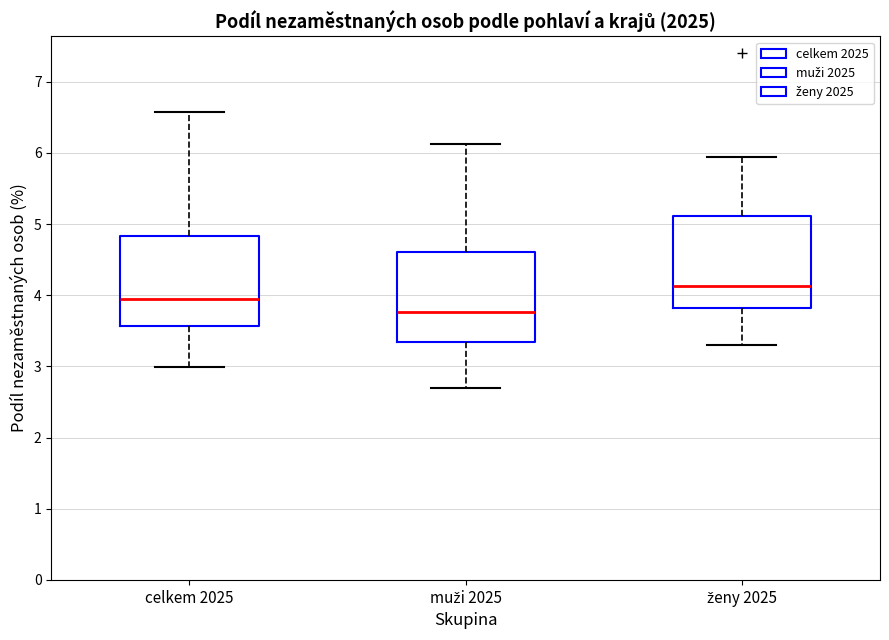

Which box has the highest median line?

ženy 2025